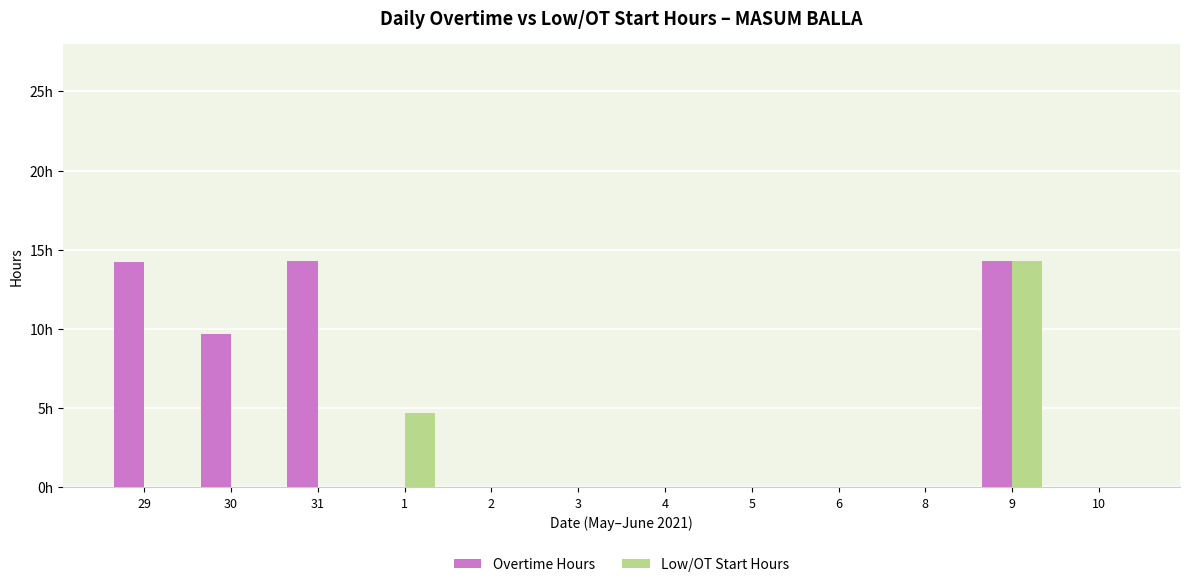

Does the chart contain stacked bars?

No